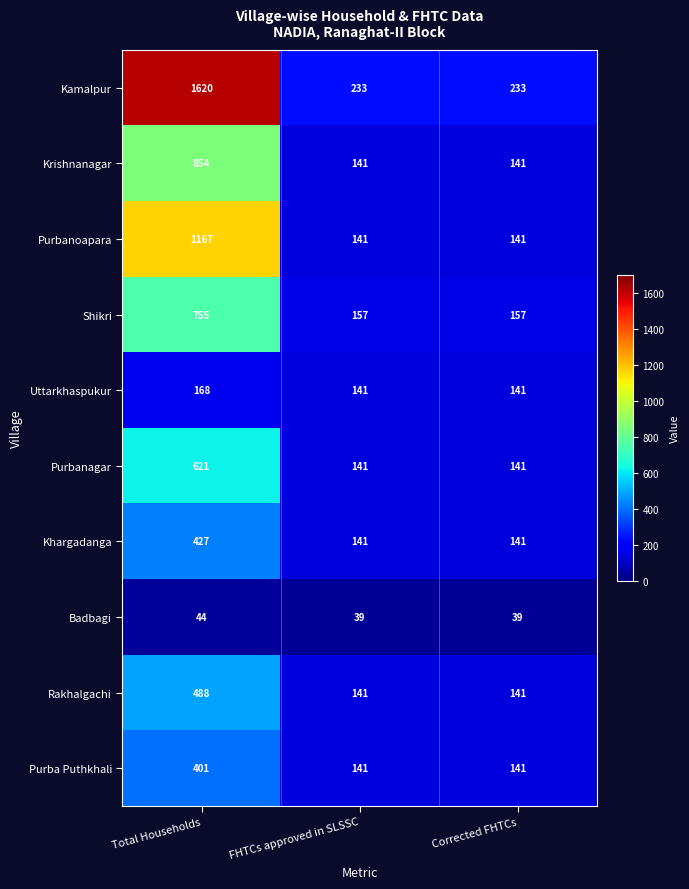

The value of Shikri at FHTCs approved in SLSSC is 157. True or false?

True